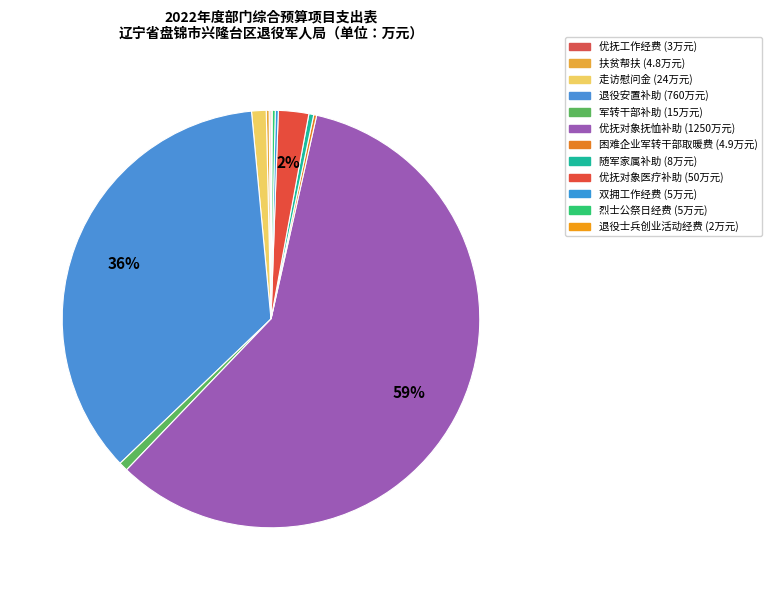

To the nearest percent, what percentage of the pie is 军转干部补助?

1%